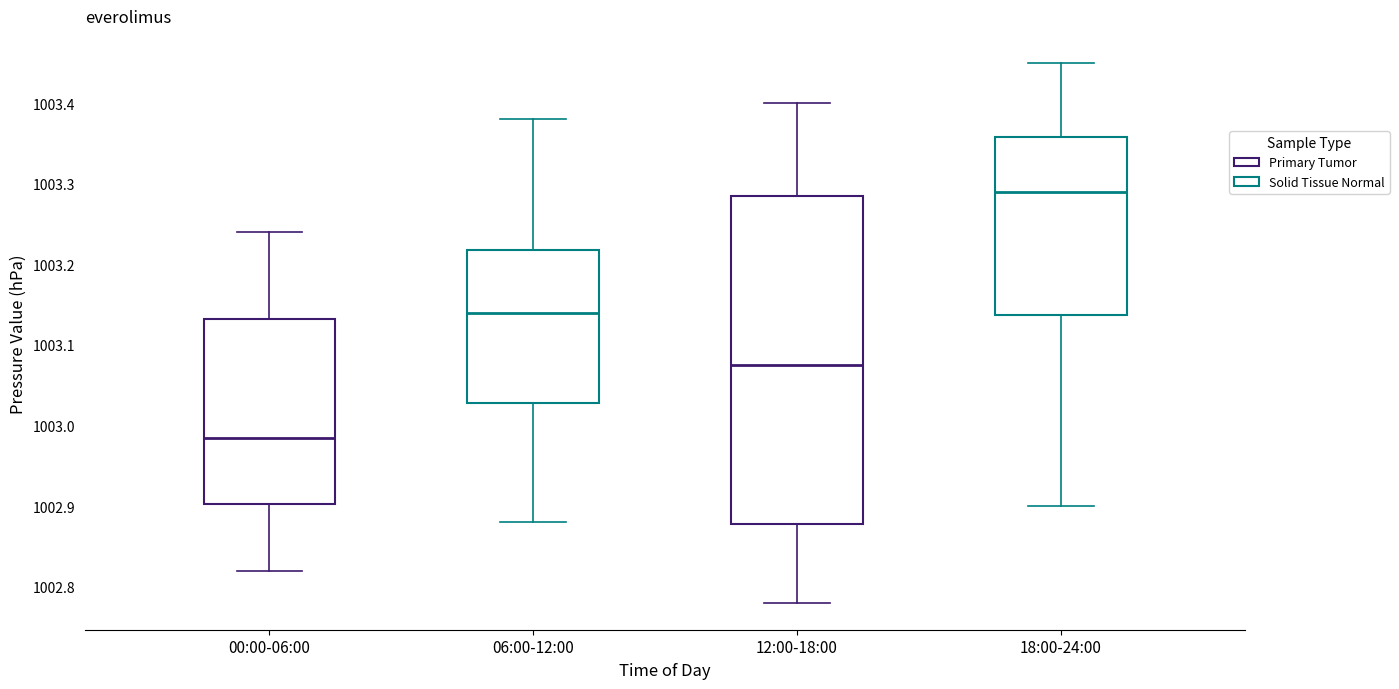

Which box is the tallest, from its lower edge to its upper edge?

12:00-18:00